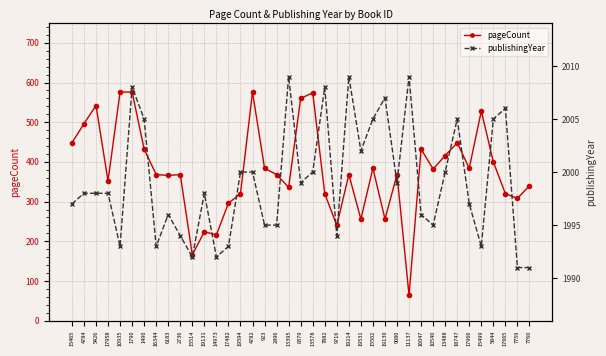

What is the total value across all series at 15465?

2445